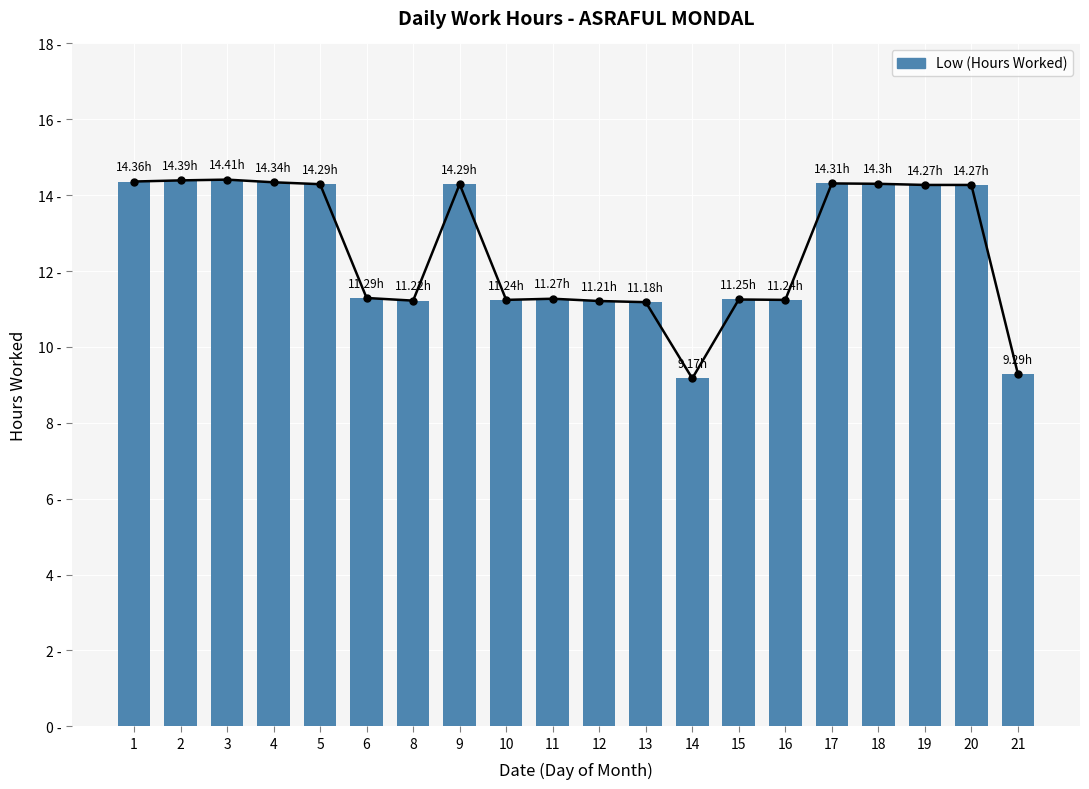

Between 17 and 15, which is larger?

17